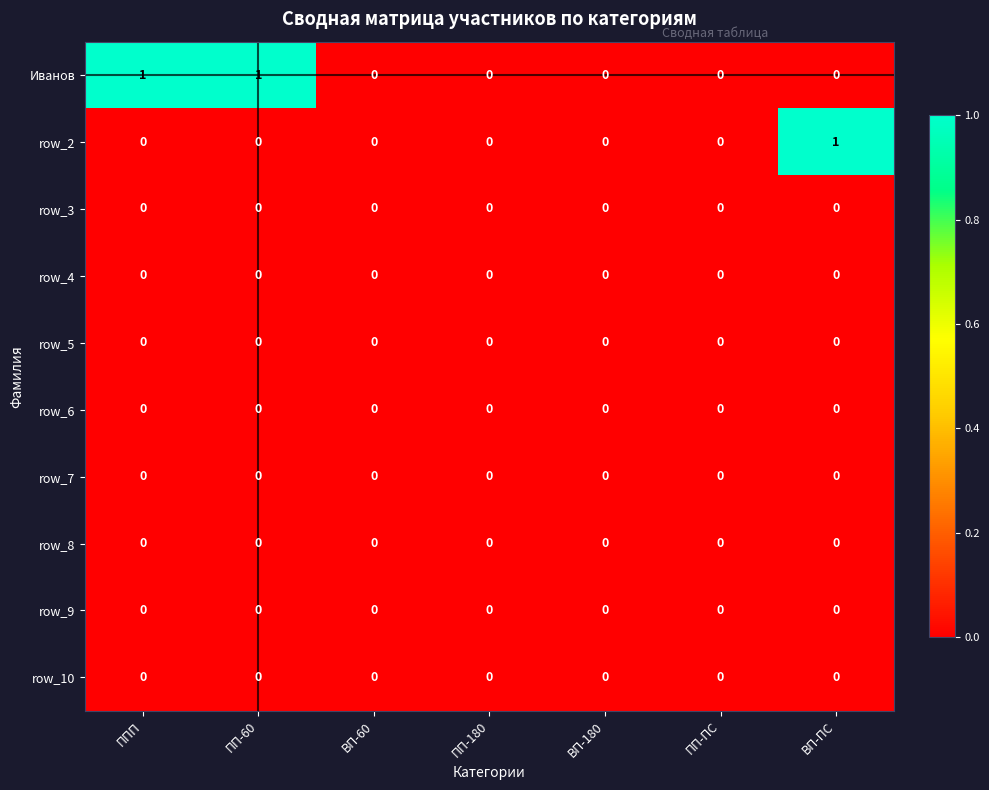

The value of row_10 at ПП-ПС is 0. True or false?

True